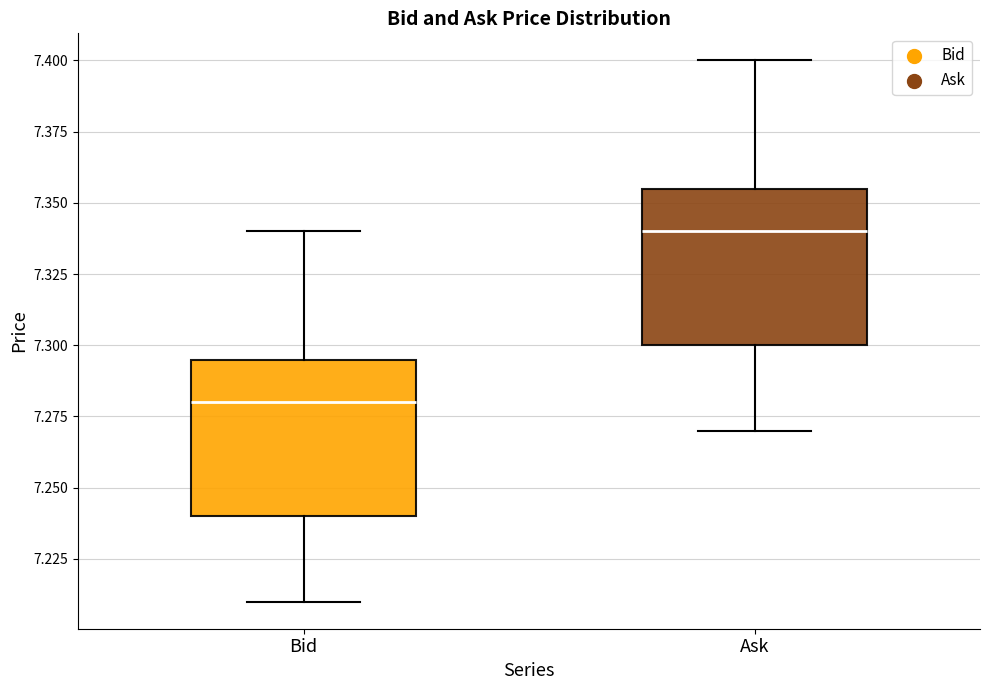

Reading left to right, read every box against the y-axis: the position of its median line, the range the box covers, and the ends of its whiskers. The values are not printed on the chart, so give them approximately, as read against the axis.

Bid: median 7.280, box 7.240 to 7.295, whiskers 7.210 to 7.340
Ask: median 7.340, box 7.300 to 7.355, whiskers 7.270 to 7.400